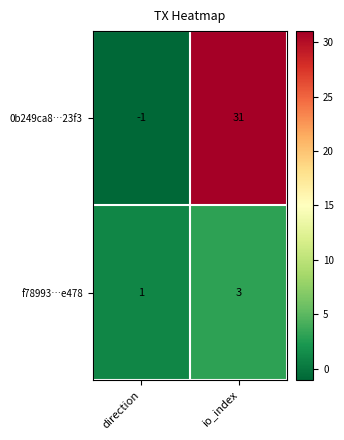

Reading left to right, what are all the values shown in this chart?

0b249ca8…23f3: -1	31
f78993…e478: 1	3